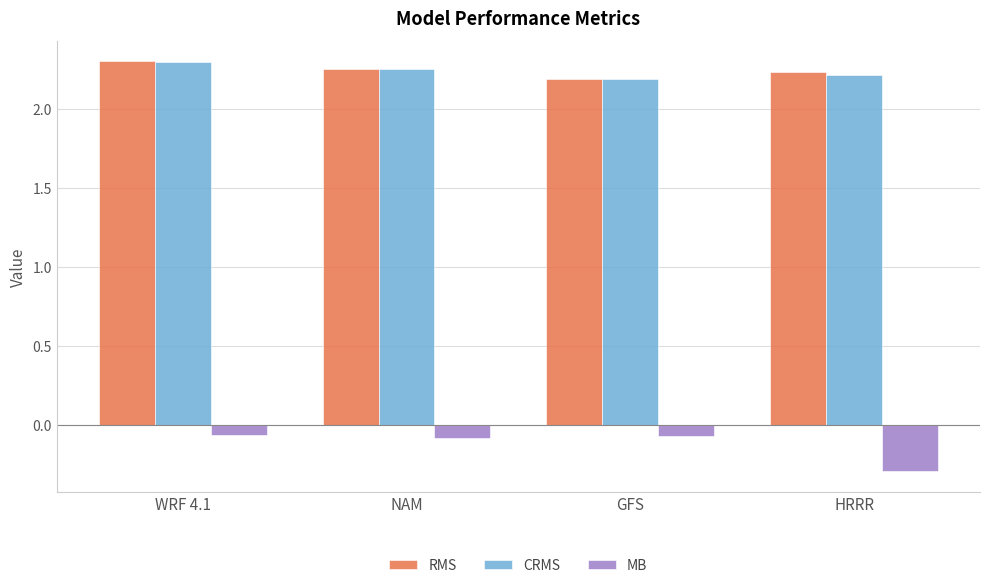

At how many categories does at least one series exceed 1?

4